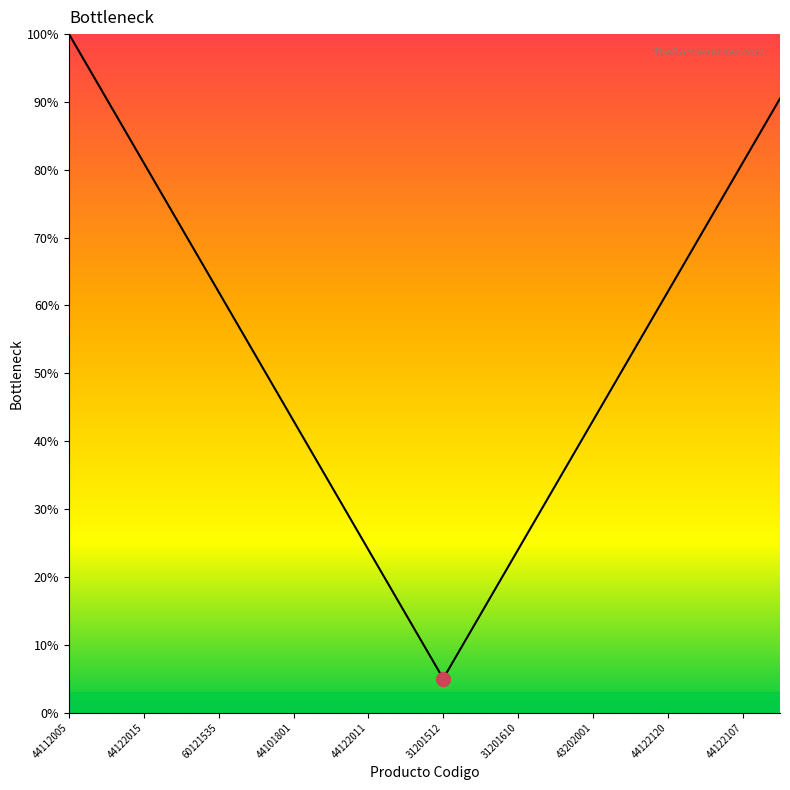

Does the chart display data point markers on the line(s)?

No